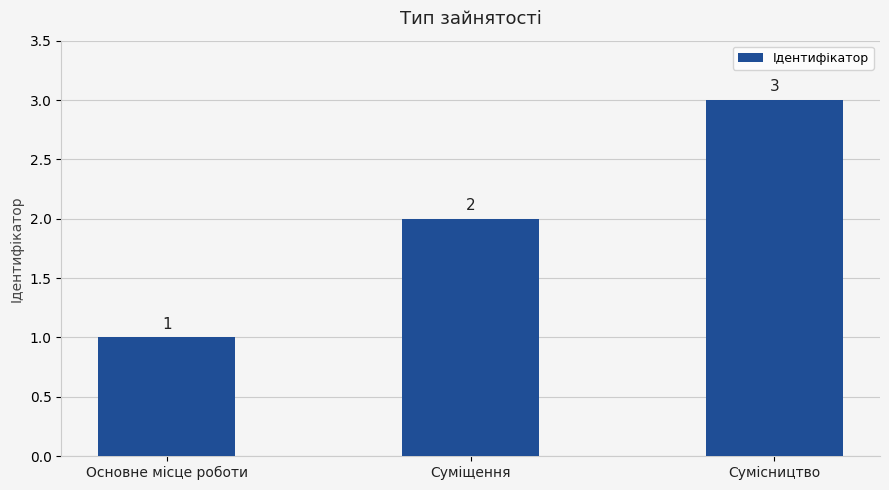

True or false: the data shows 1 at Сумісництво.

False